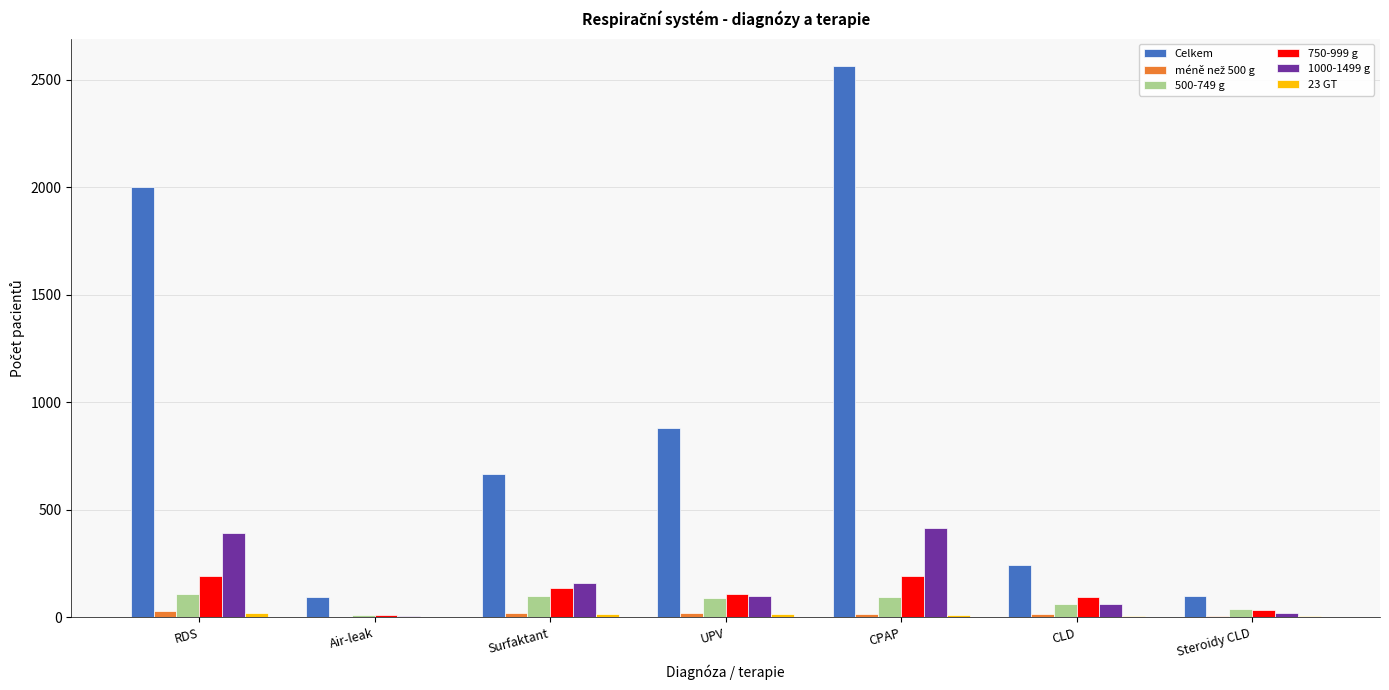

Is the value of Celkem at RDS greater than the value of 500-749 g at Air-leak?

Yes